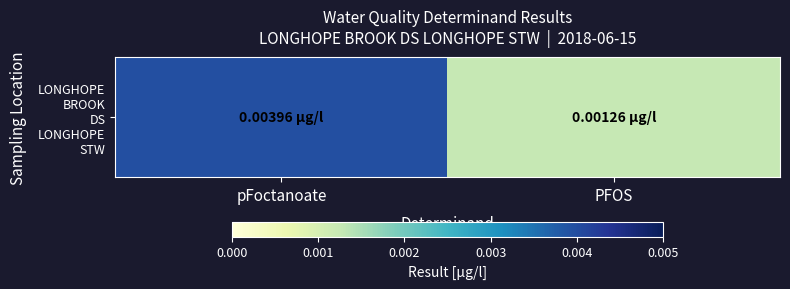

Count the values in the range 0 to 1.

2